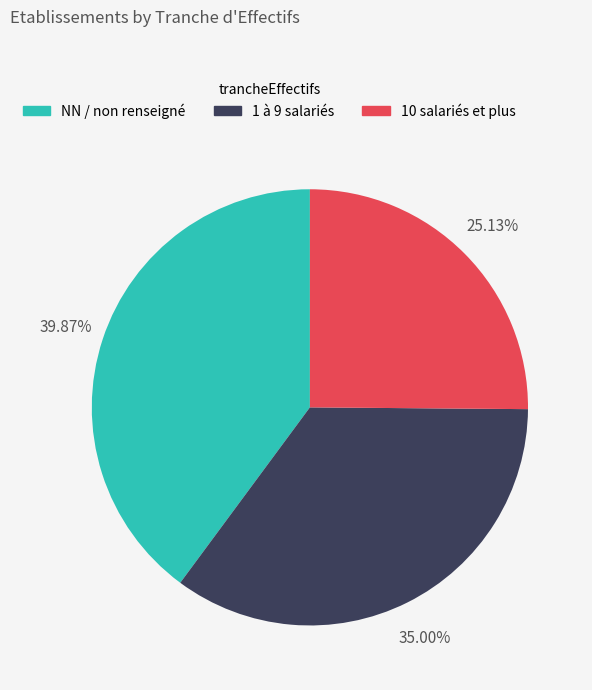

Is there any slice that represents more than half of the pie?

No